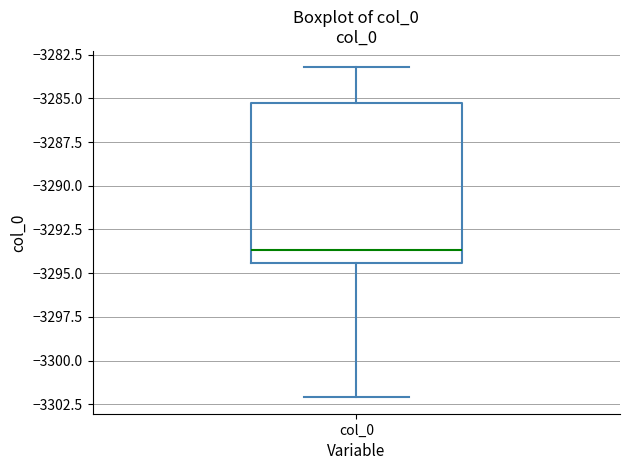

Read this box plot against the y-axis: the position of the median line, the range covered by the box, and the ends of both whiskers. The values are not printed on the chart, so give them approximately, as read against the axis.

median -3293.5, box -3294.5 to -3285.0, whiskers -3302.0 to -3283.0